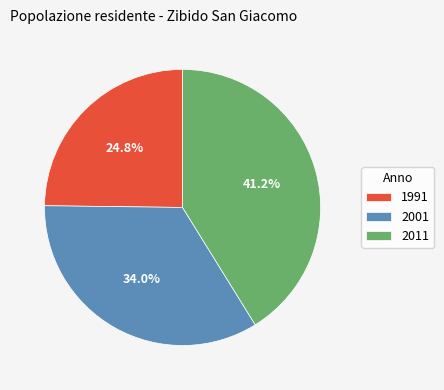

Which has a higher value, 2001 or 2011?

2011